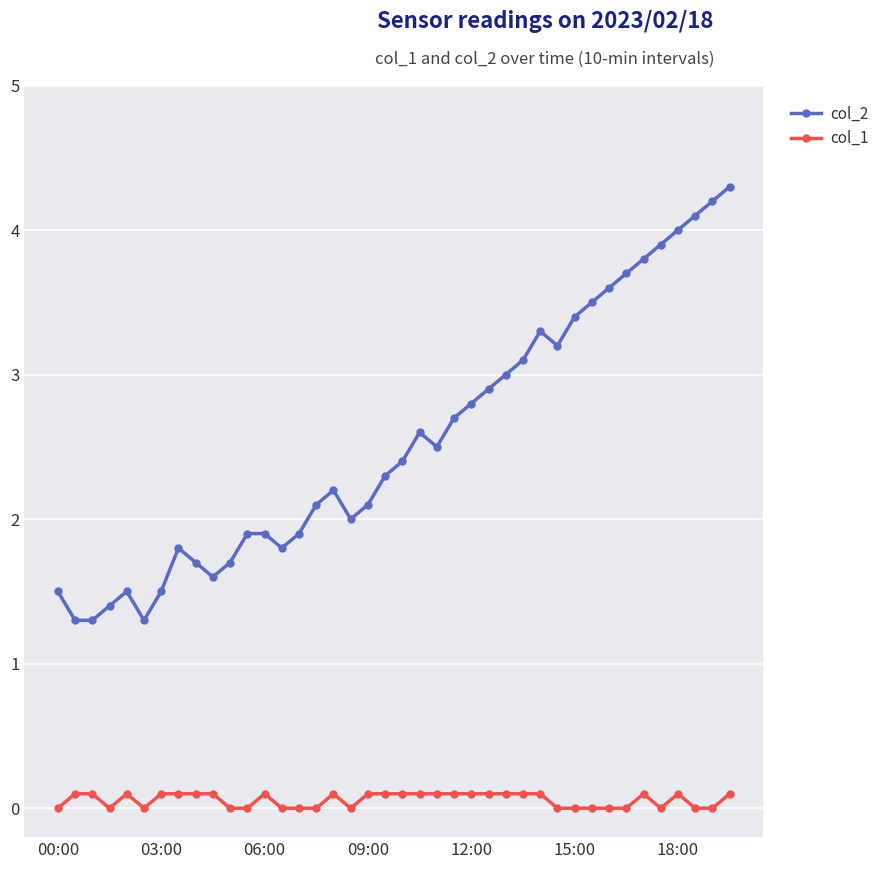

List the series in order of their peak value, highest first.

col_2, col_1